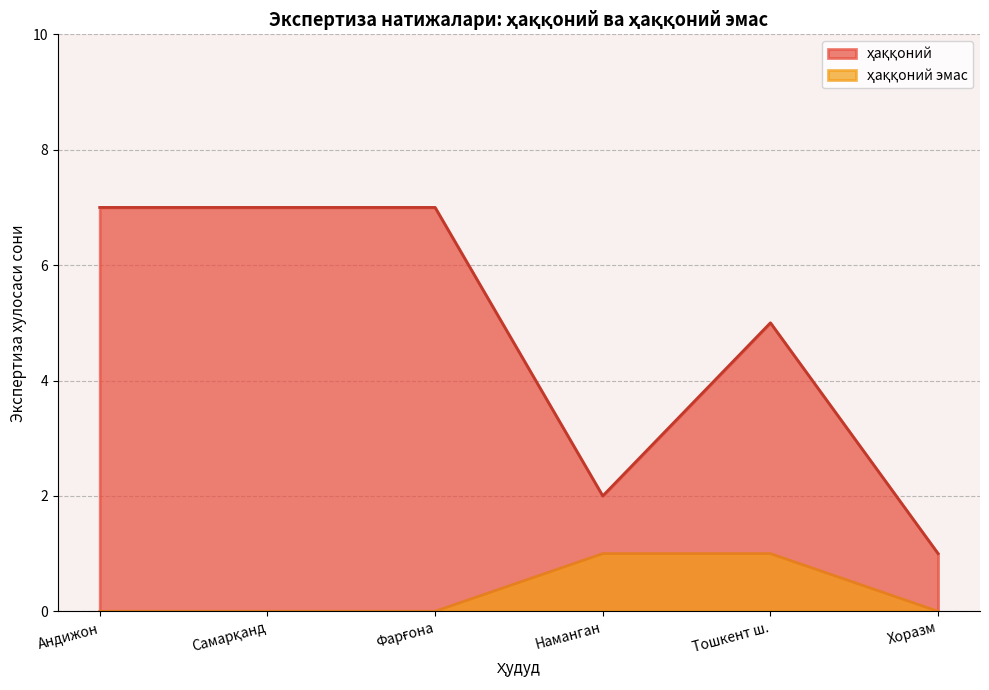

What position from the right is Хоразм?

1